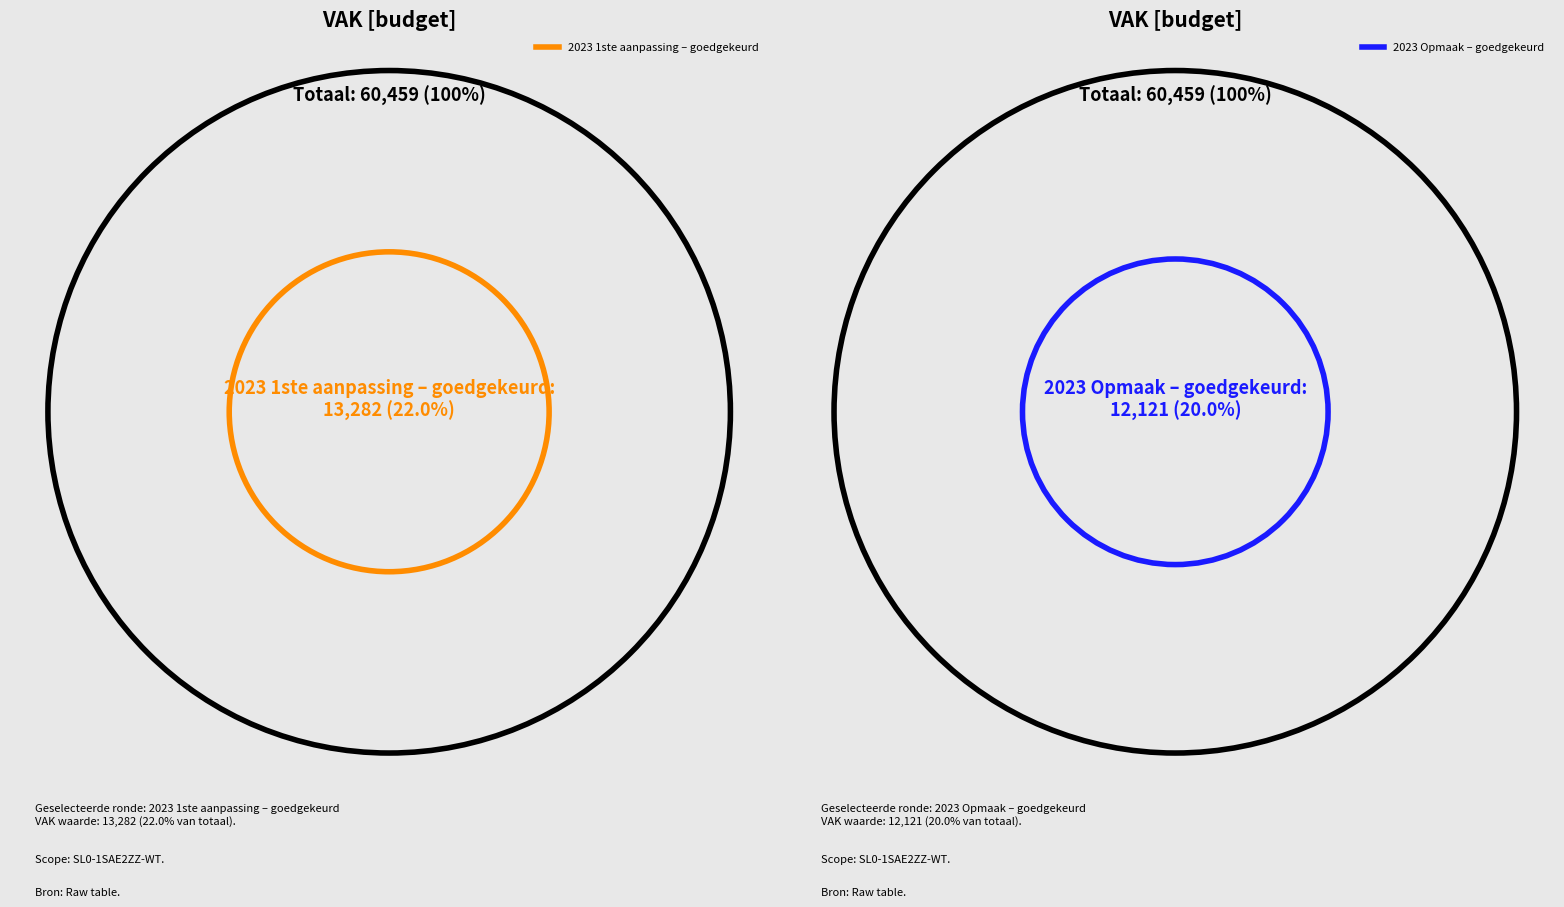

Does 2023 Opmaak – goedgekeurd represent more than half of the total?

No